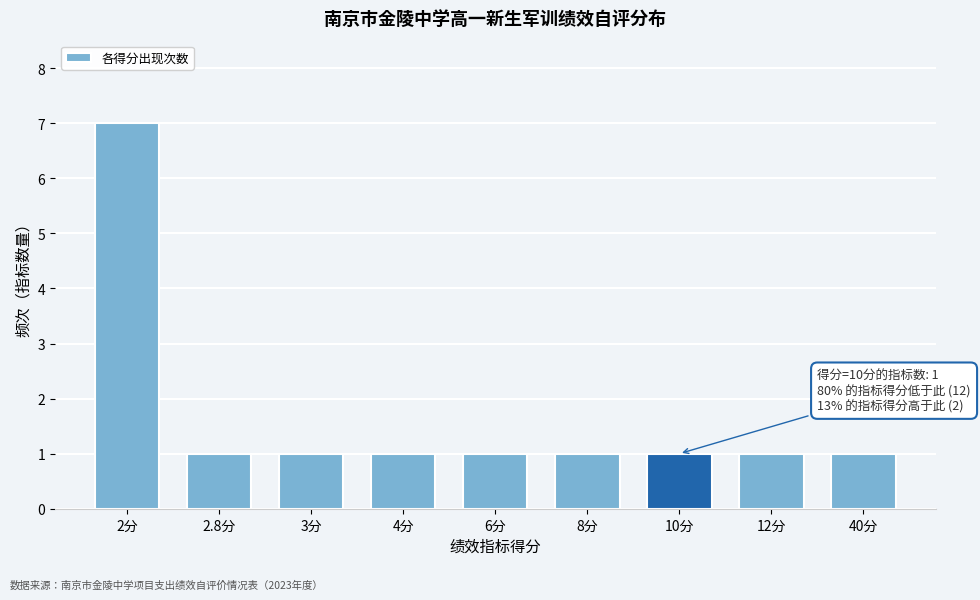

Reading left to right, extract all data points from this chart.

2分=7	2.8分=1	3分=1	4分=1	6分=1	8分=1	10分=1	12分=1	40分=1